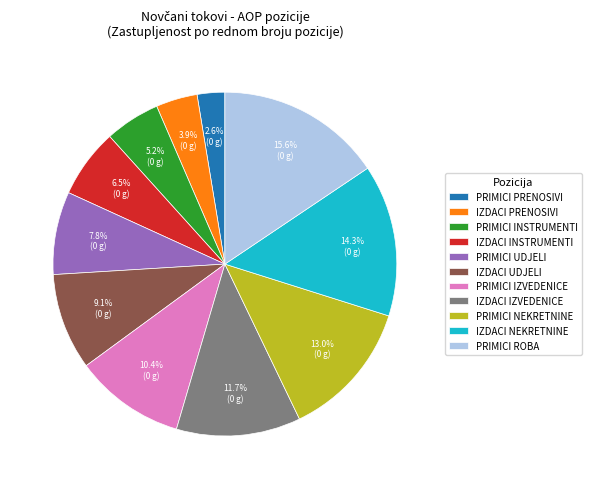

Is there a majority slice in this chart?

No